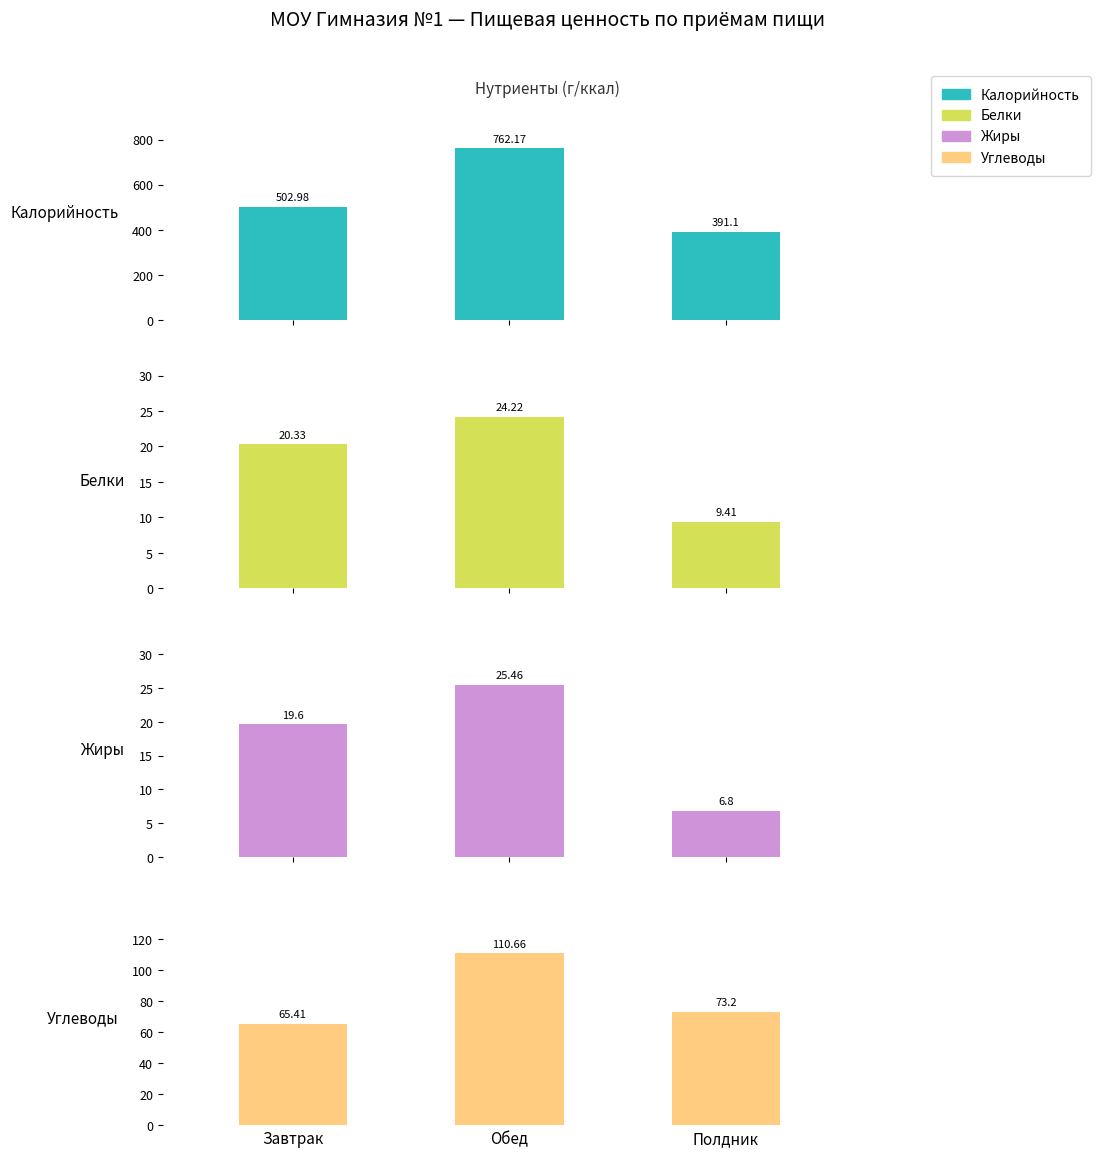

True or false: Калорийность has a value of 222.5 at Обед.

False